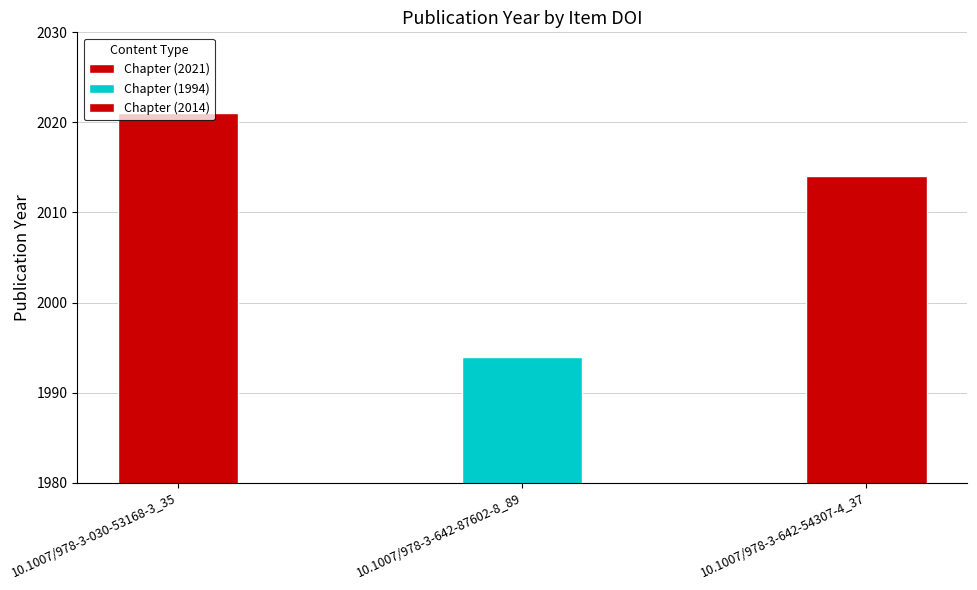

What is the ratio of the value at 10.1007/978-3-642-54307-4_37 to the value at 10.1007/978-3-030-53168-3_35?

1.0